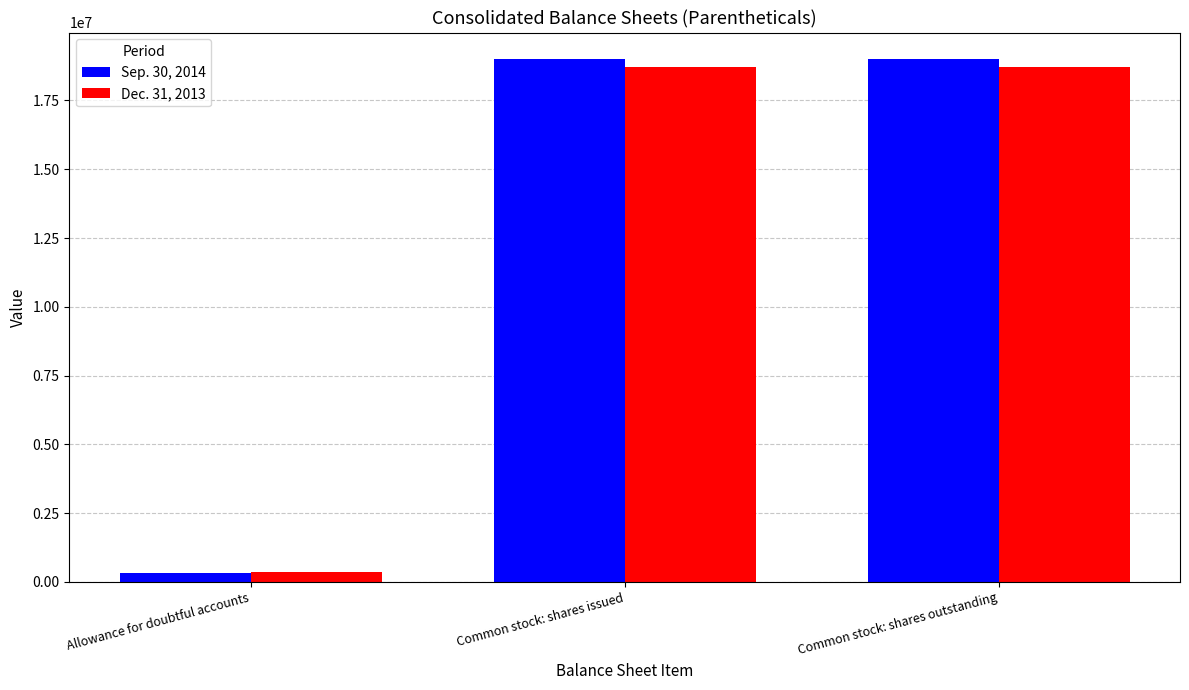

What is the smallest value displayed?

308958